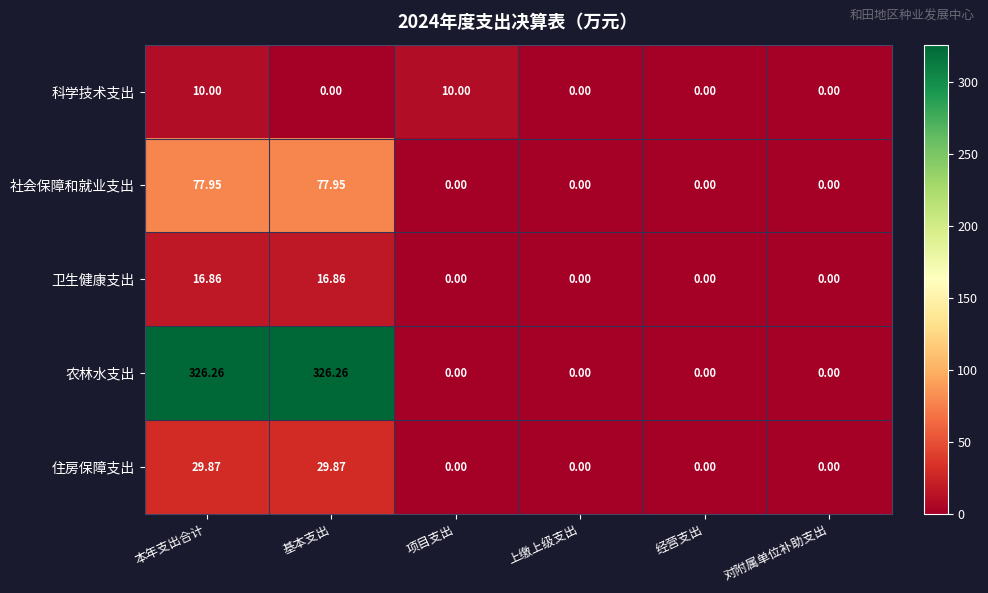

At which category is the sum across all series the highest?

本年支出合计